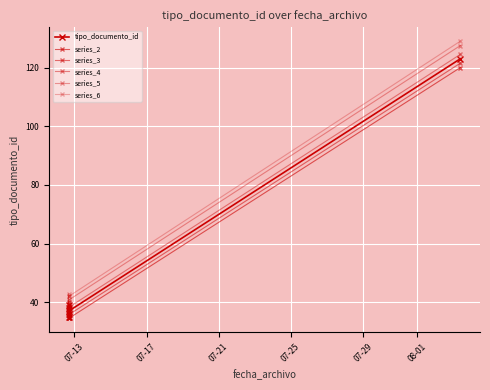

Count the number of data series in this chart.

6